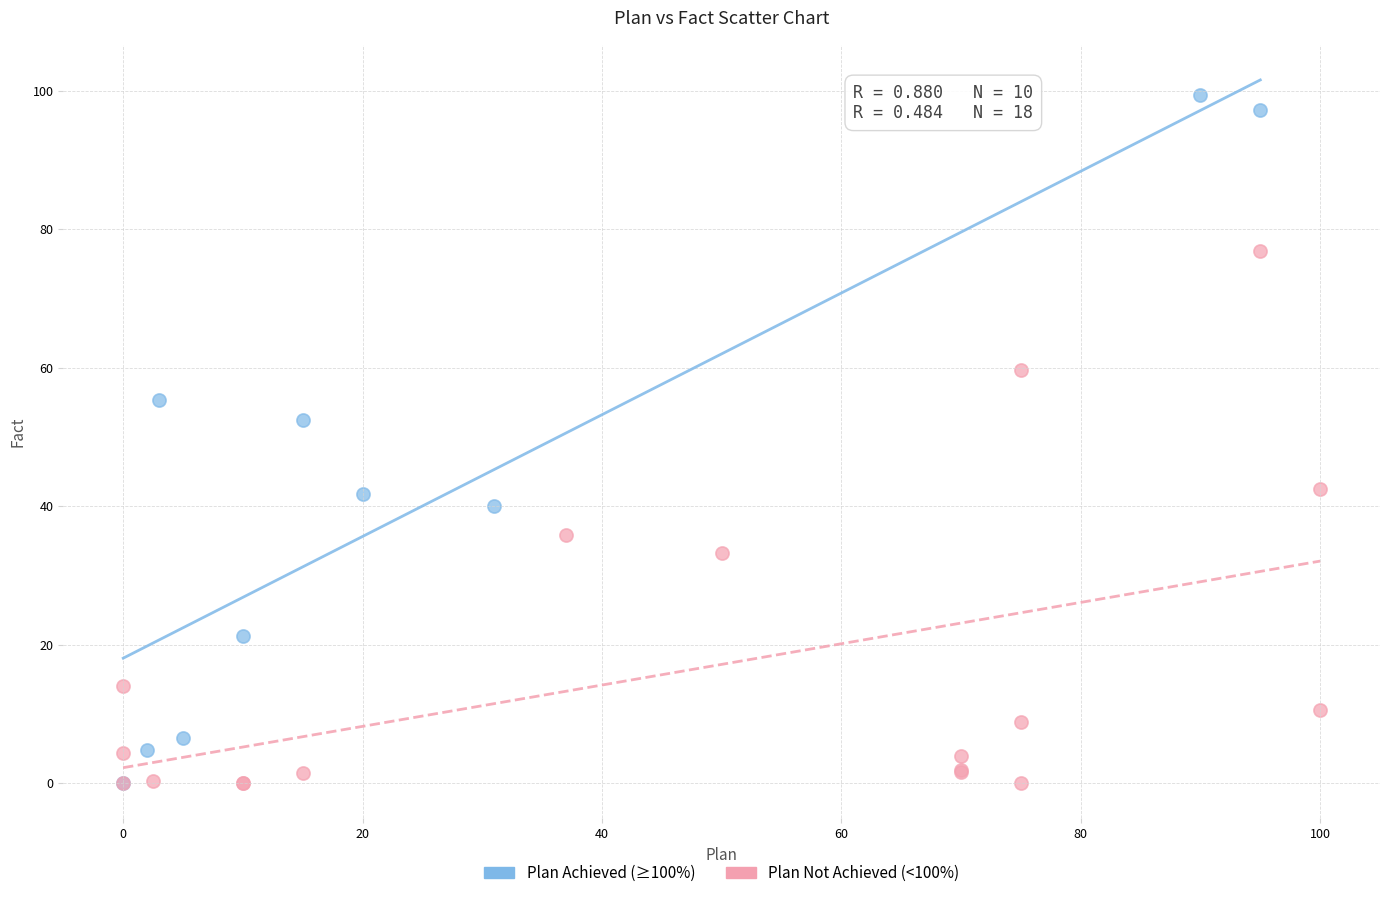

What are all the series names shown in the legend?

Plan Achieved (≥100%), Plan Not Achieved (<100%)